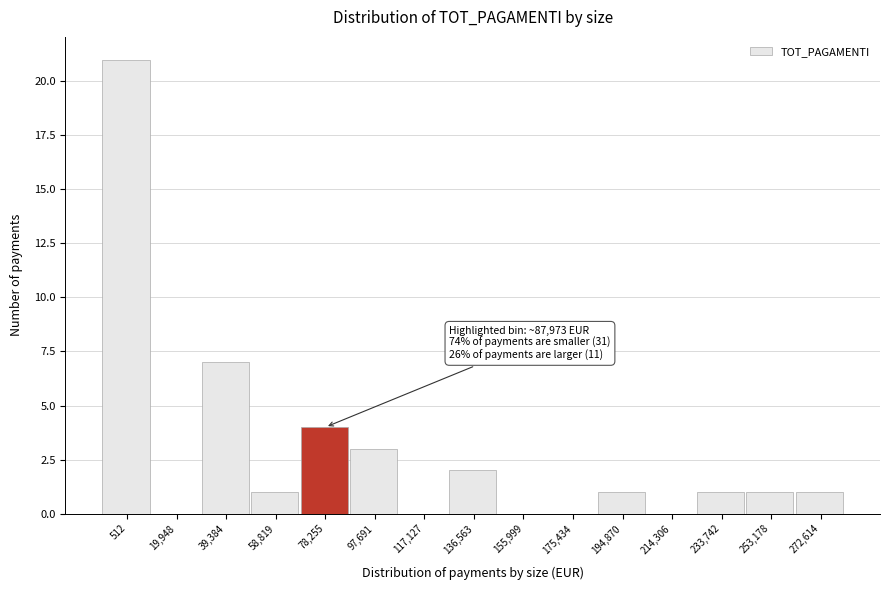

Reading right to left, extract all data points from this chart.

272,614=1	253,178=1	233,742=1	214,306=0	194,870=1	175,434=0	155,999=0	136,563=2	117,127=0	97,691=3	78,255=4	58,819=1	39,384=7	19,948=0	512=21